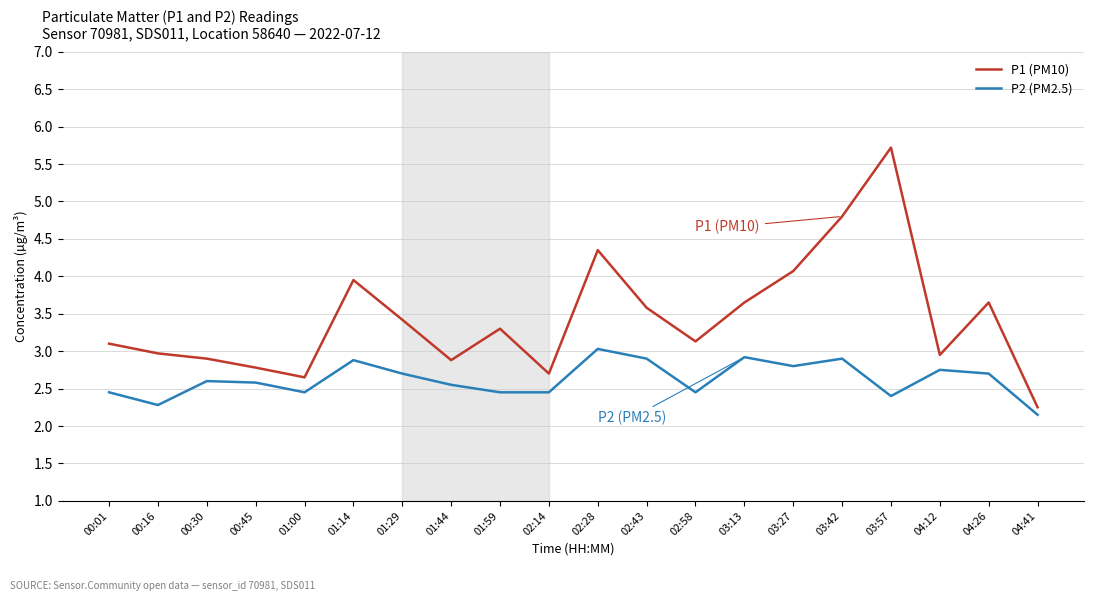

At which category does P1 (PM10) reach its first local peak?

01:14